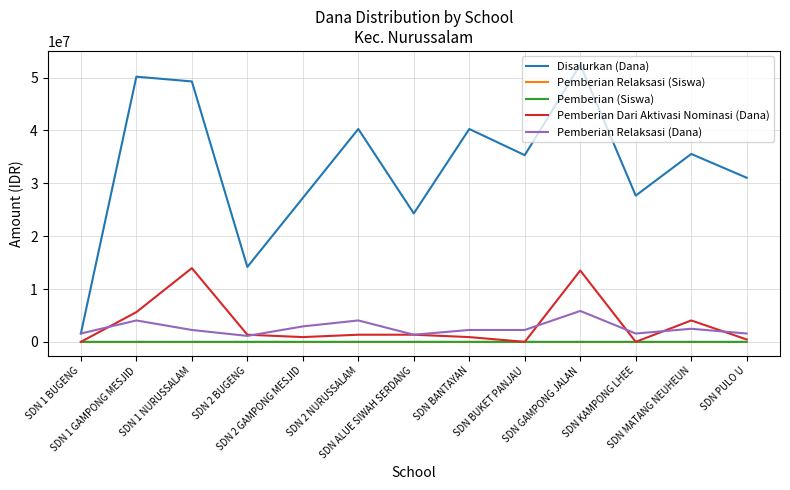

What is the average value of the Pemberian (Siswa) series?

67